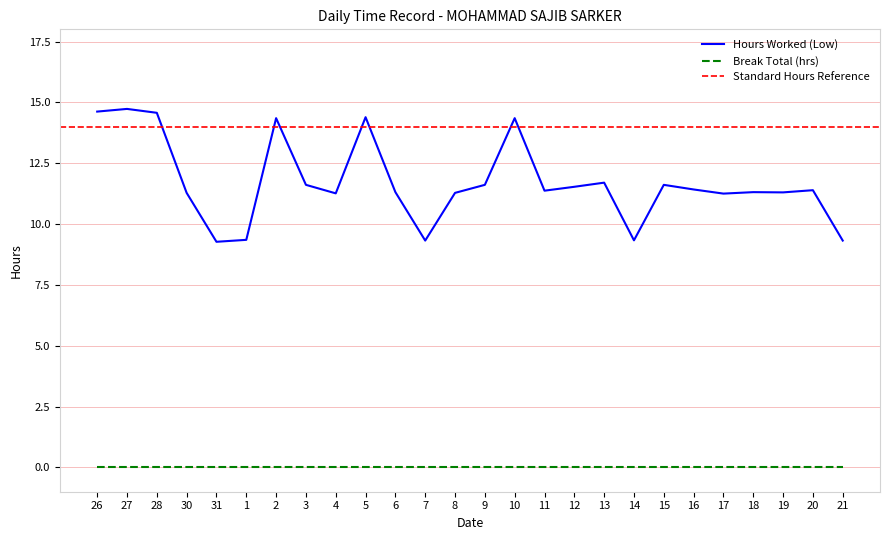

What is the value of the 1st point from the left?

14.6